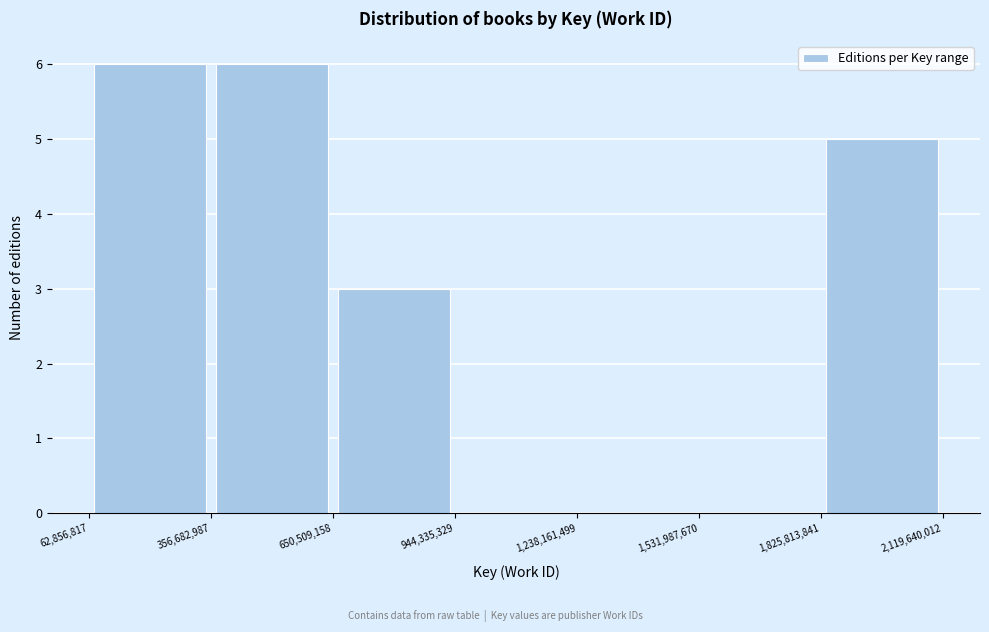

Reading left to right, list every bar in this chart as the range it spans on the x-axis followed by its height. The values are not printed on the chart, so give them approximately, as read against the axis.

62,856,817 to 356,682,987: 6
356,682,987 to 650,509,158: 6
650,509,158 to 944,335,329: 3
944,335,329 to 1,238,161,499: 0
1,238,161,499 to 1,531,987,670: 0
1,531,987,670 to 1,825,813,841: 0
1,825,813,841 to 2,119,640,012: 5